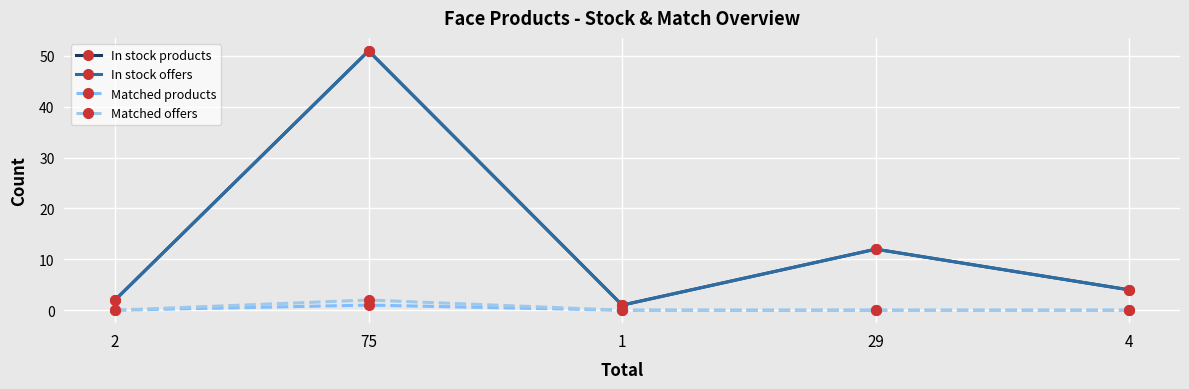

Which series has the largest range (max minus min)?

In stock products